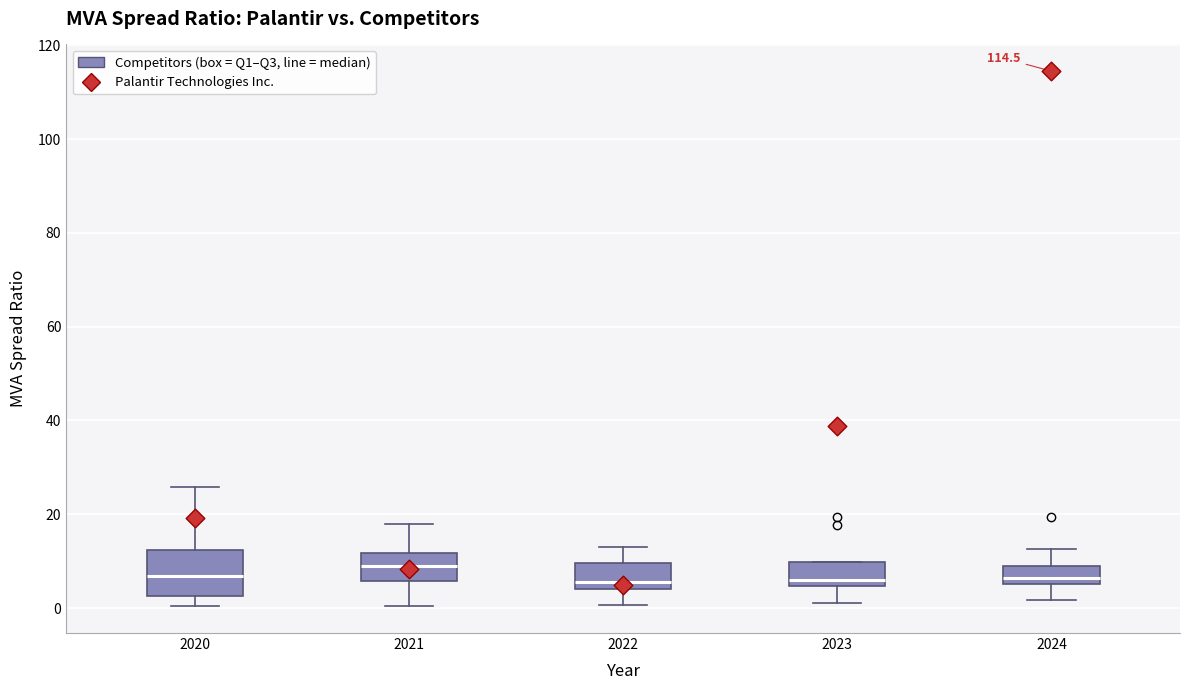

Reading left to right, transcribe this box plot: for each box, give where its median line is, the range the box spans, and where its two whiskers end, as read against the y-axis. The values are not printed on the chart, so give them approximately, as read against the axis.

2020: median 6, box 2 to 12, whiskers 0 to 26
2021: median 10, box 6 to 12, whiskers 0 to 18
2022: median 6, box 4 to 10, whiskers 0 to 14
2023: median 6, box 4 to 10, whiskers 2 to 10
2024: median 6 (just above the box's lower edge), box 6 to 8, whiskers 2 to 12